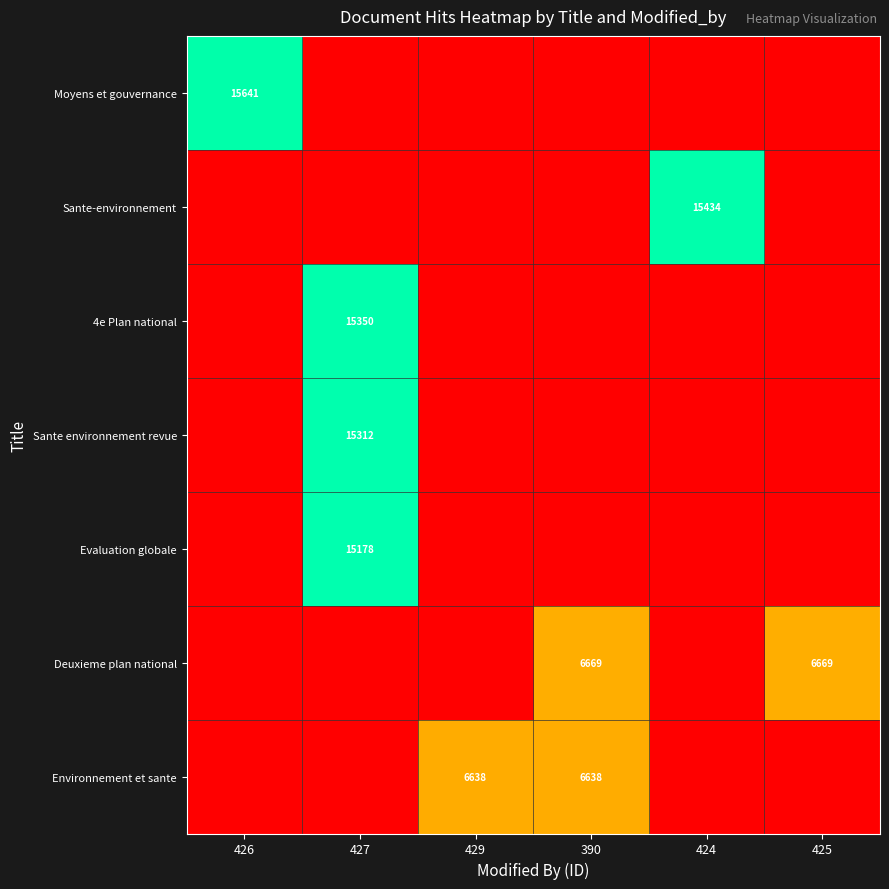

The Evaluation globale series shows 15178 at 427. True or false?

True